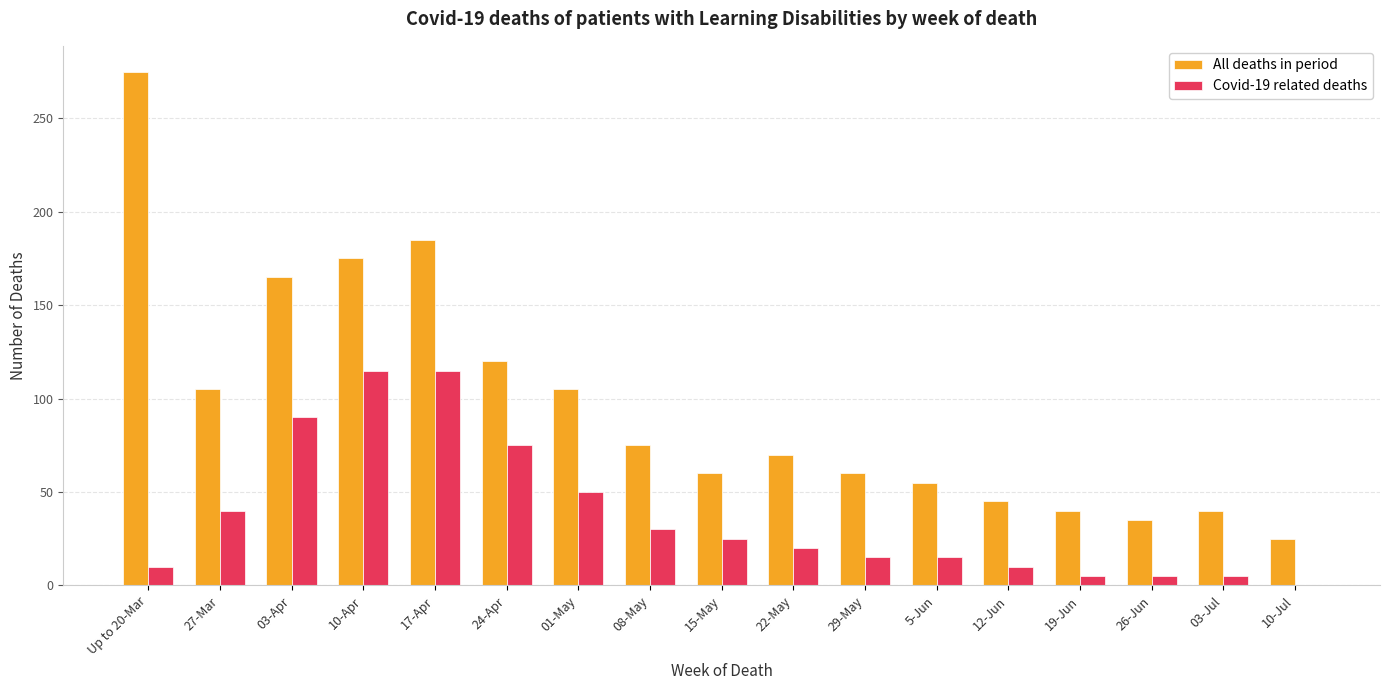

The value of All deaths in period at 03-Apr is 165. True or false?

True